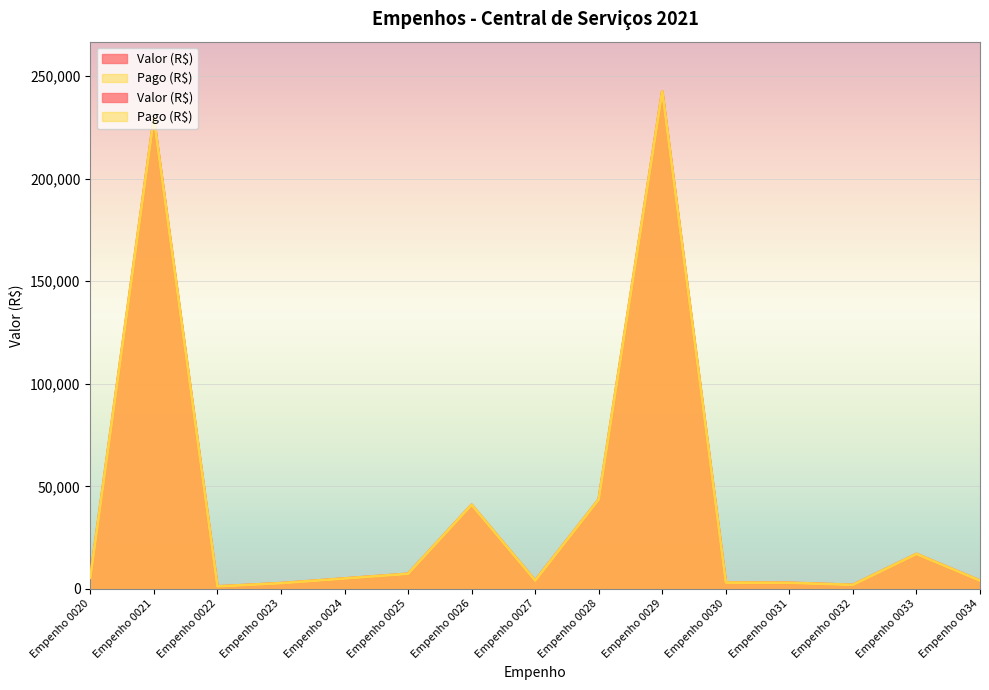

How many lines are shown in the chart?

2